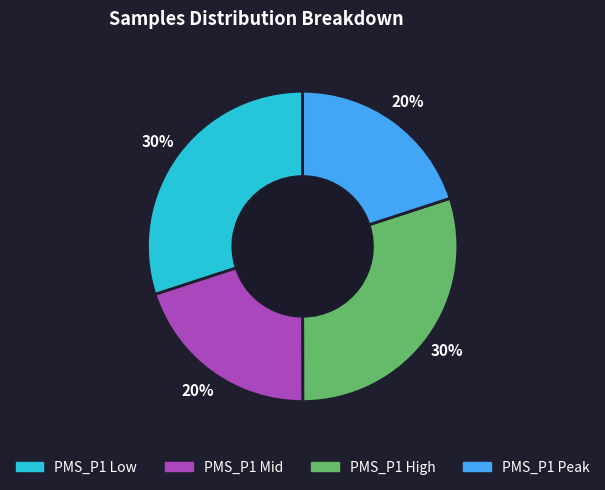

To the nearest percent, what is the difference between the largest and smallest slice percentages?

10%